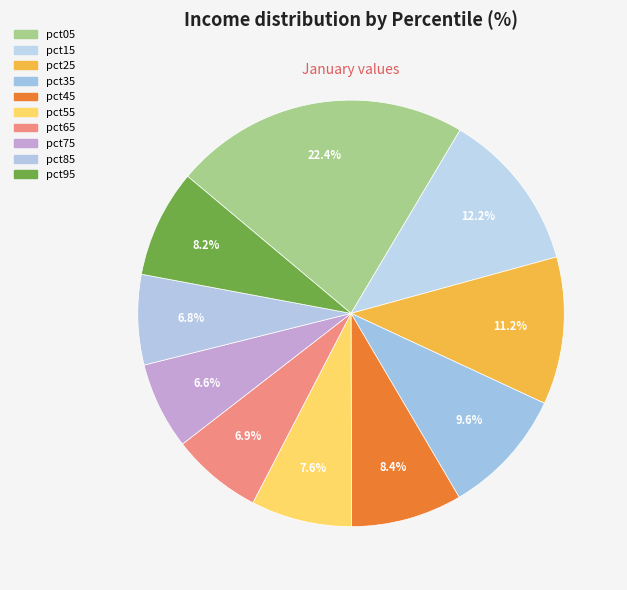

How many segments does this pie chart have?

10